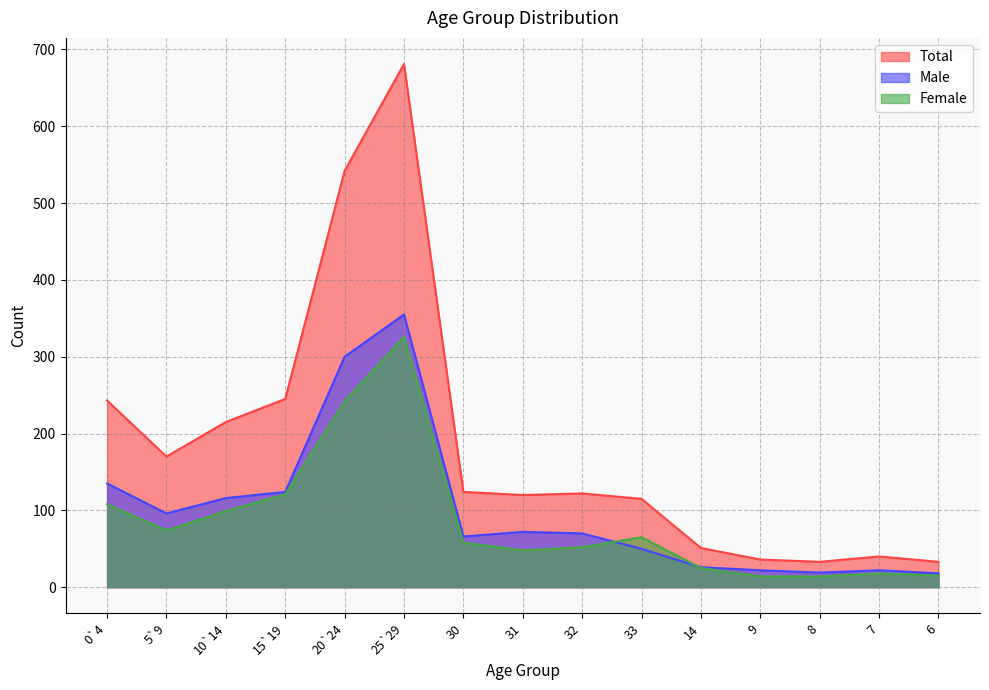

At which category does Female reach its first local valley?

5`9